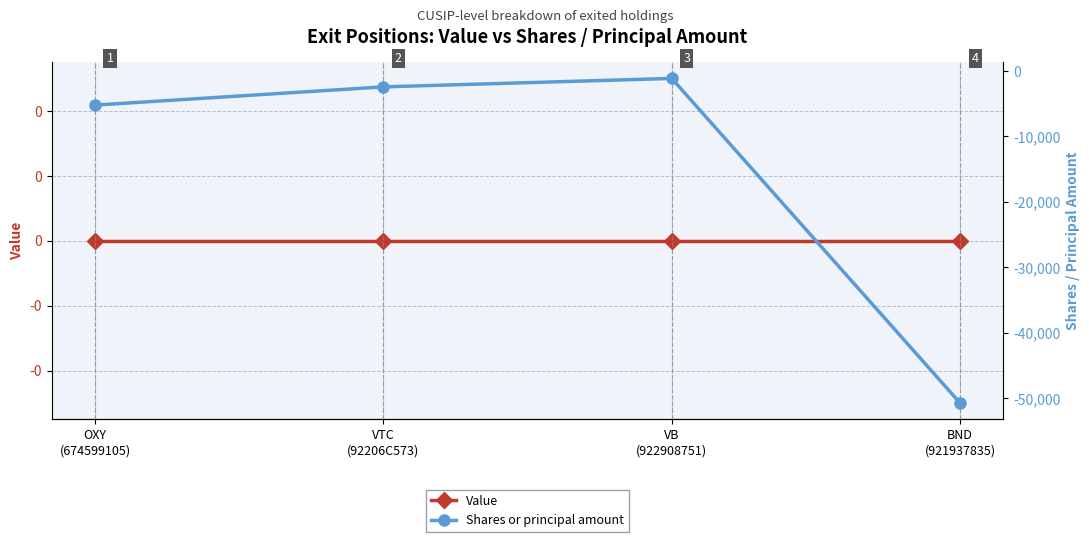

At VTC
(92206C573), list the series in order from largest to smallest.

Value, Shares or principal amount